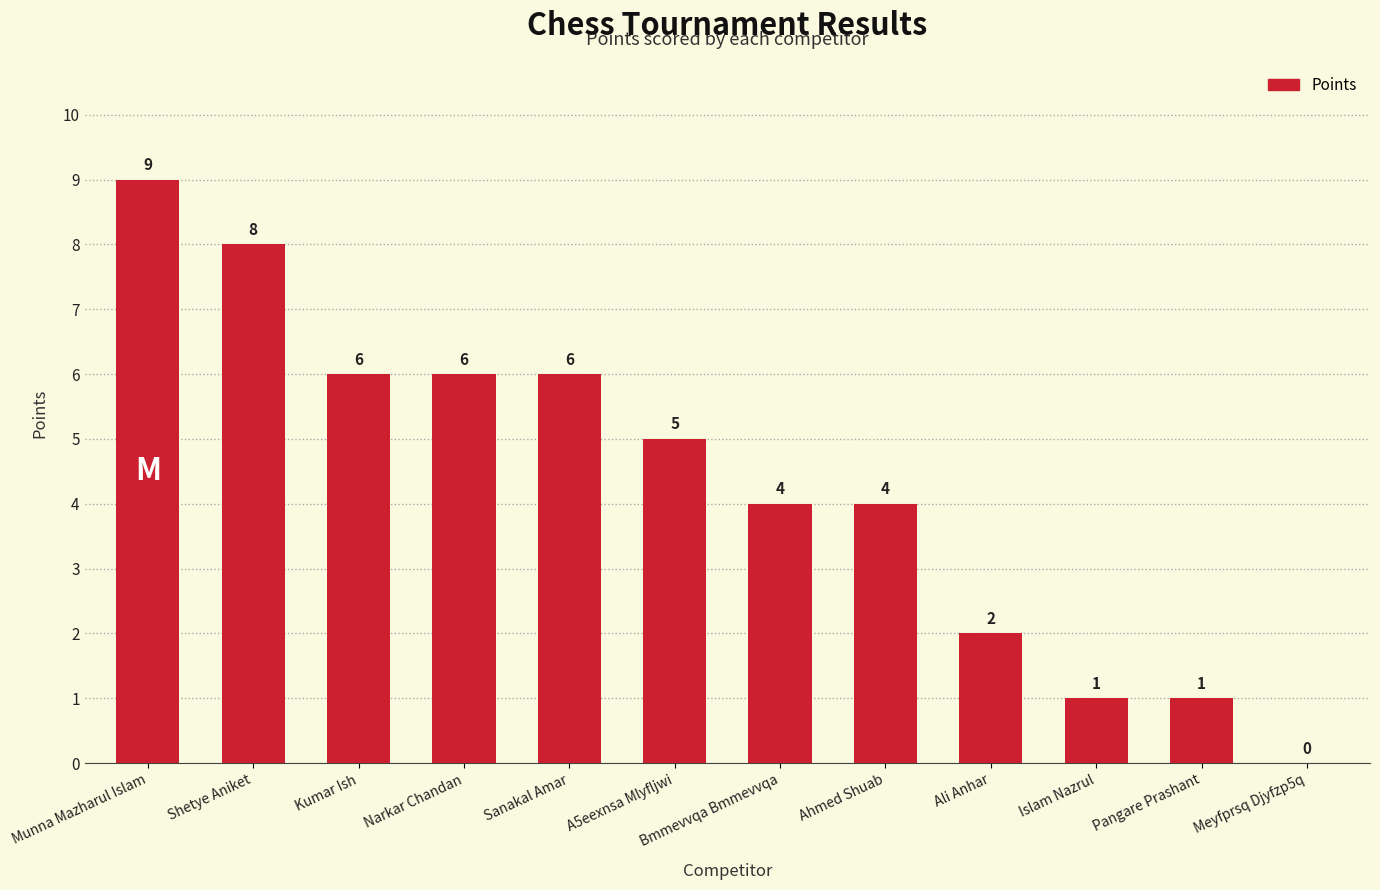

How many values are above zero?

11